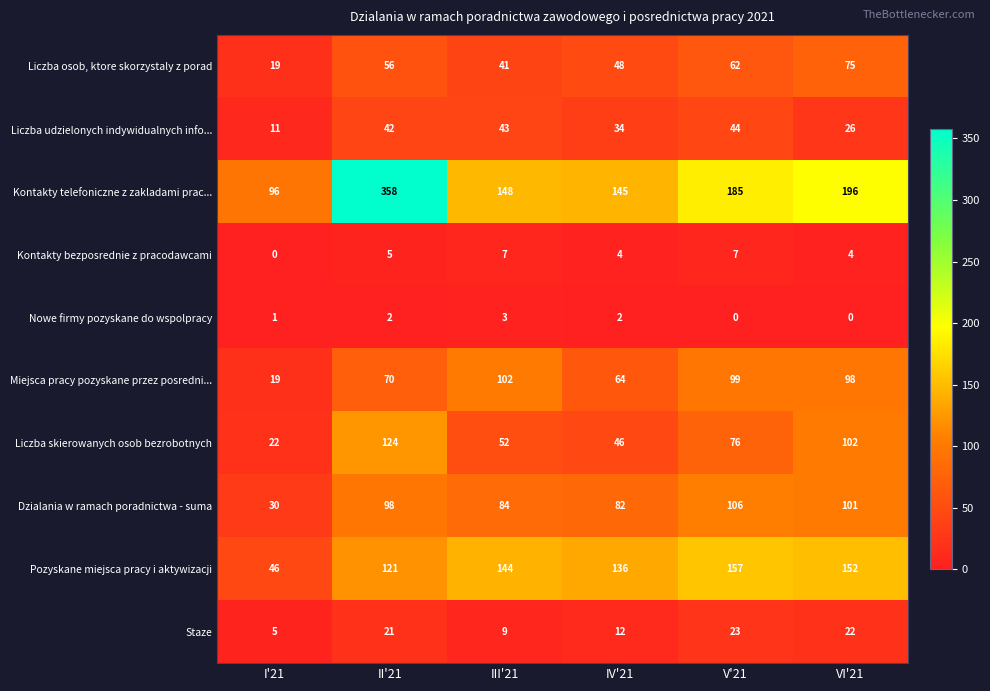

What value does the Kontakty telefoniczne z zakladami prac... series have at VI'21?

196